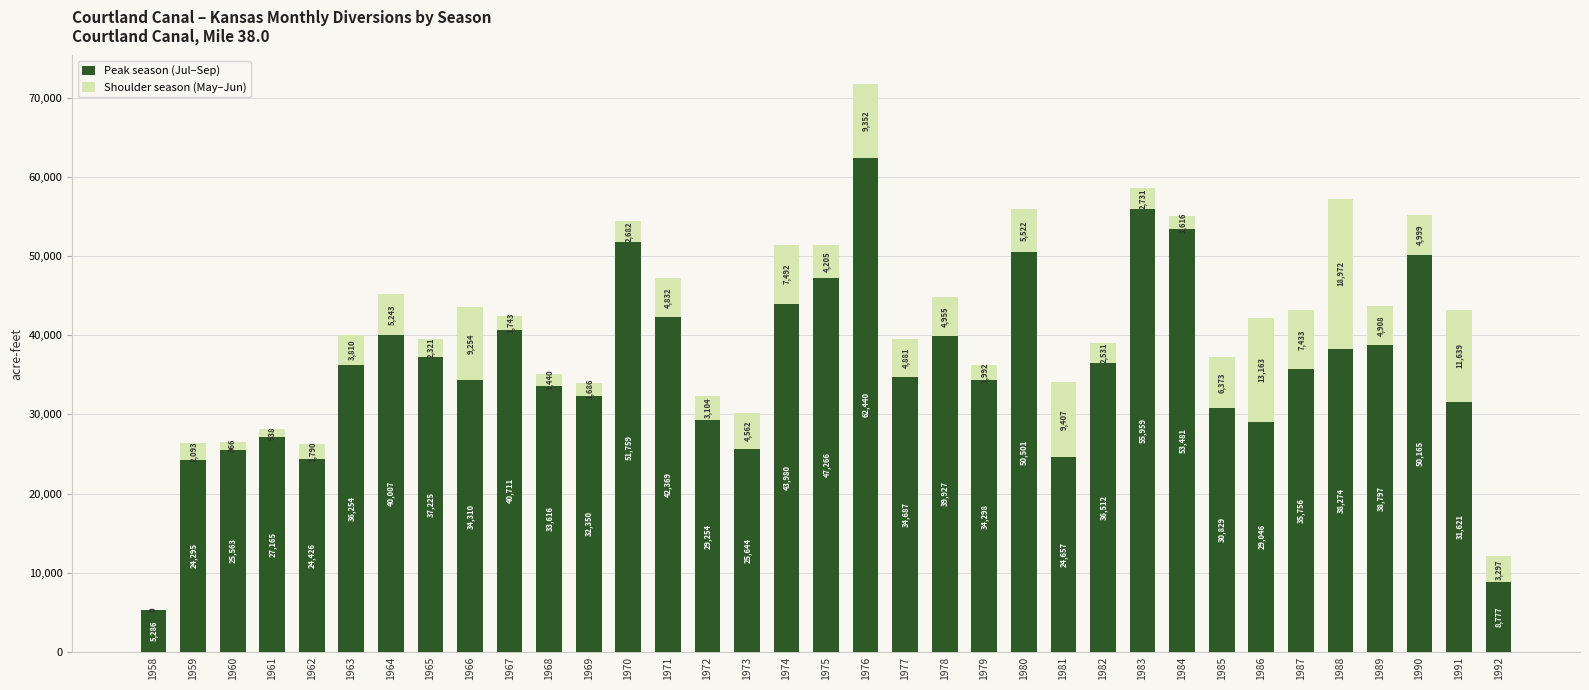

Which category has the highest value in the Peak season (Jul–Sep) series?

1976